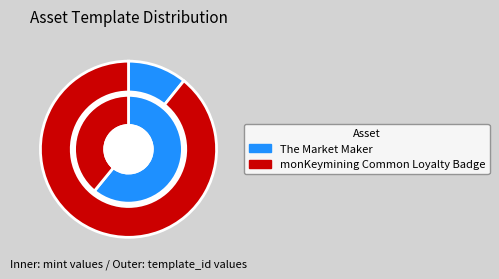

Does The Market Maker represent more than half of the total?

No